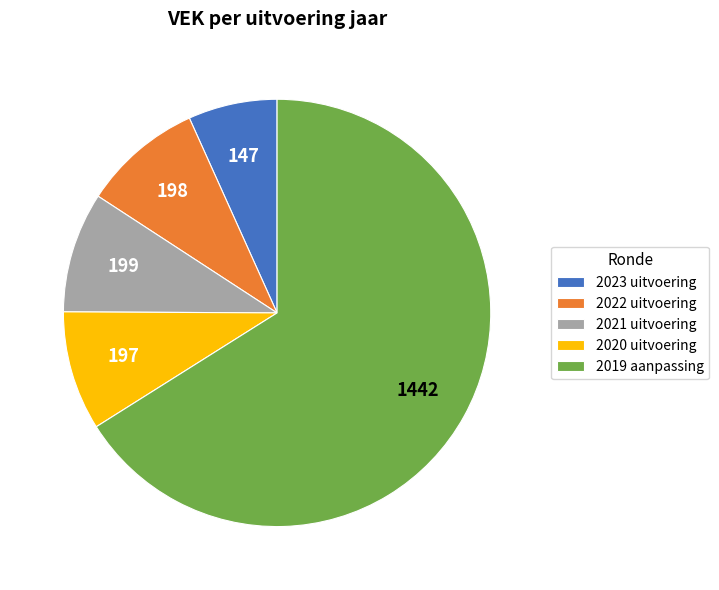

How many segments does this pie chart have?

5